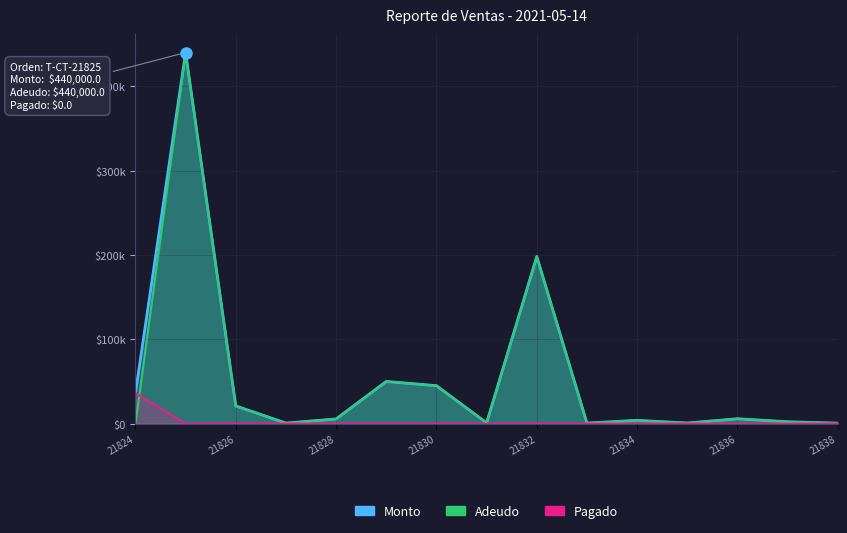

Which category has the highest value in the Adeudo series?

T-CT-21825